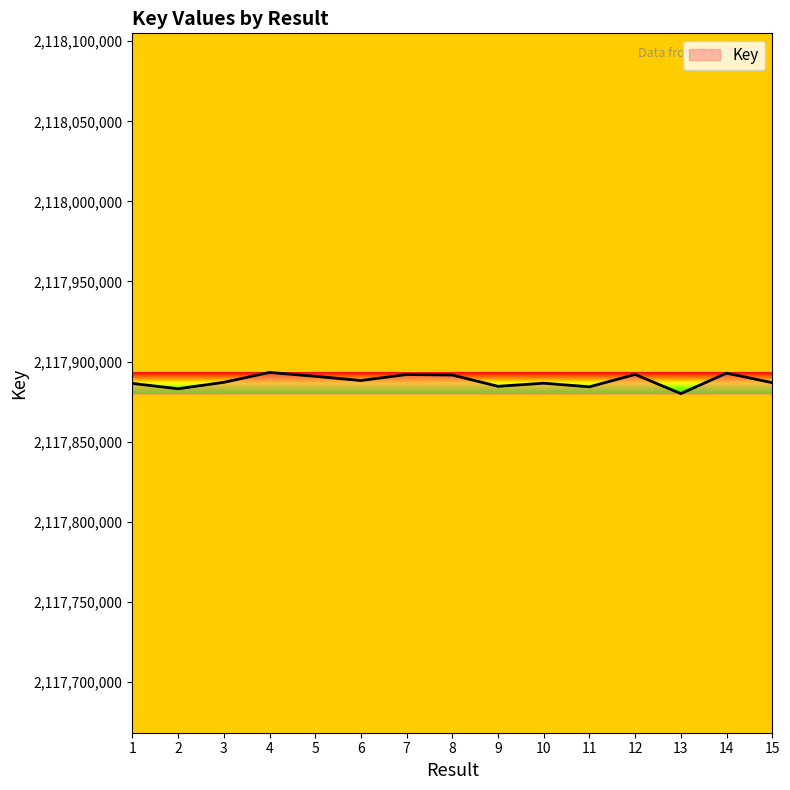

Does the chart display data point markers on the line(s)?

No